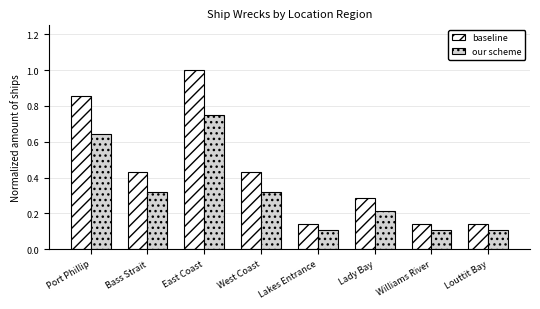

What position from the left is Louttit Bay?

8